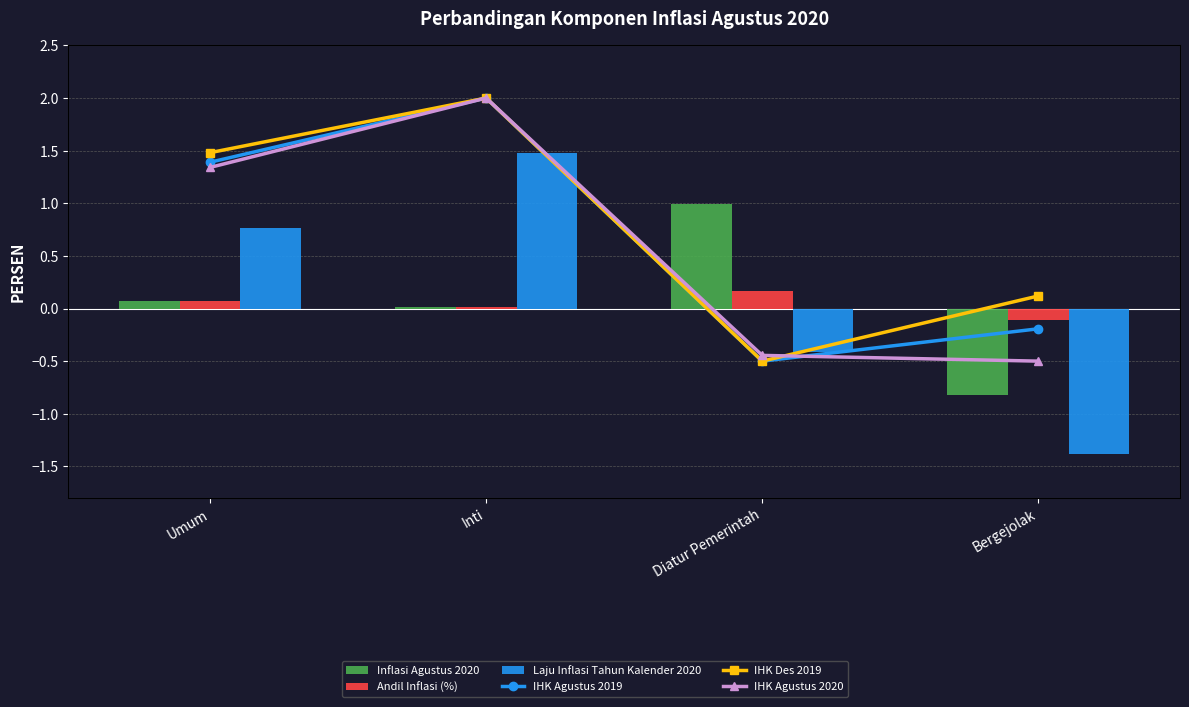

How many values in the Laju Inflasi Tahun Kalender 2020 series are below 0?

2